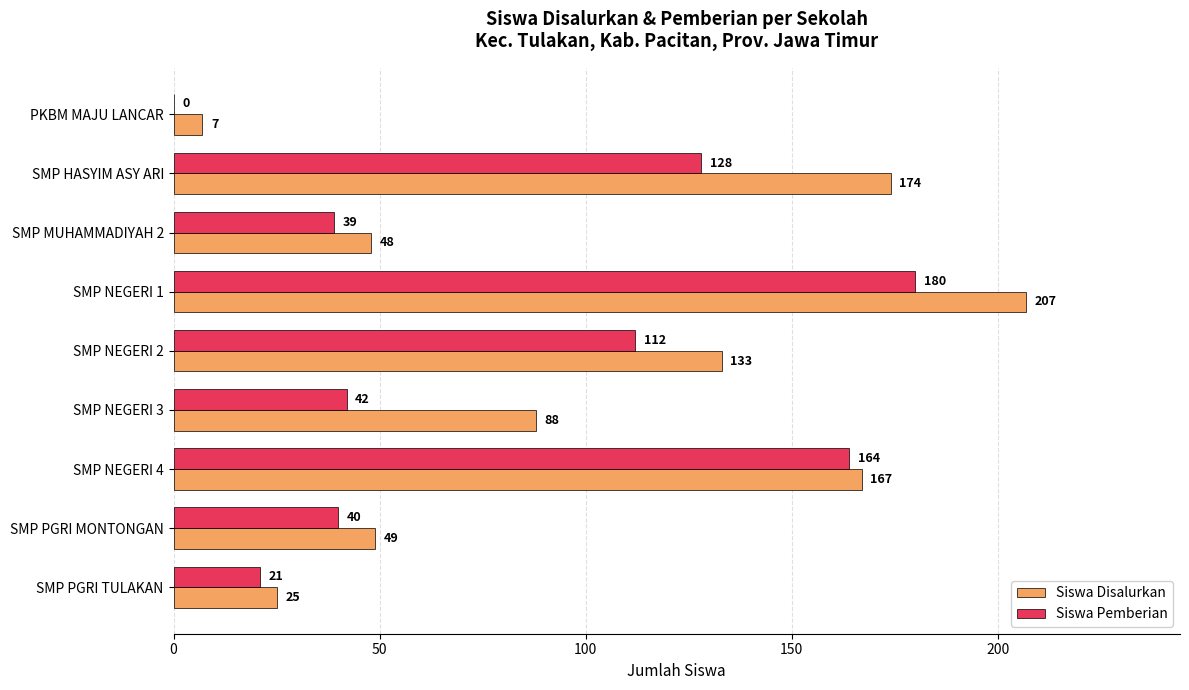

The Siswa Disalurkan series shows 133 at SMP NEGERI 2. True or false?

True